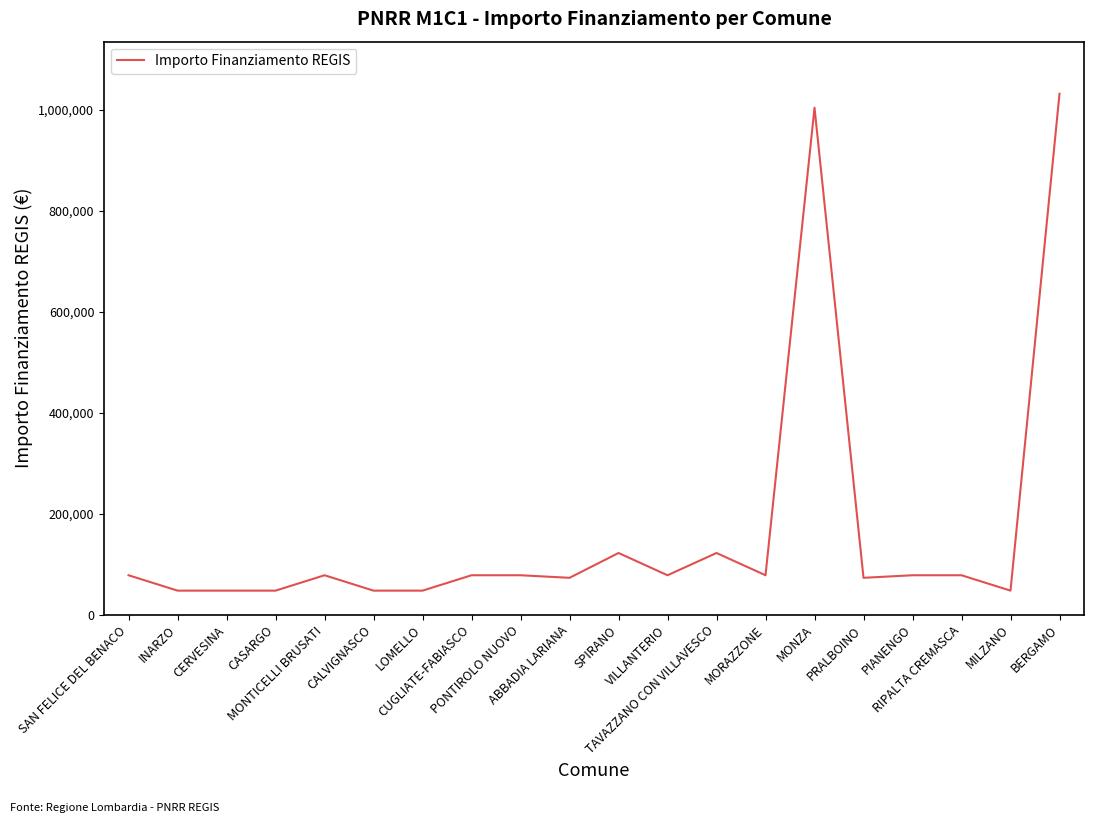

What is the greatest value displayed?

1031574